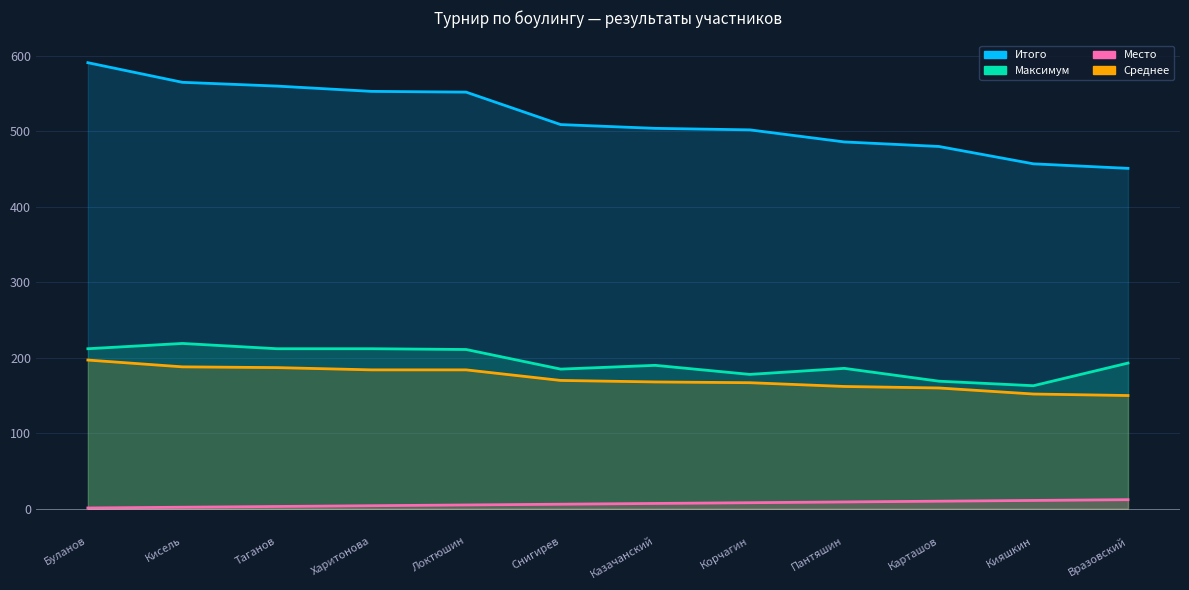

True or false: Среднее and Максимум cross at least once.

False